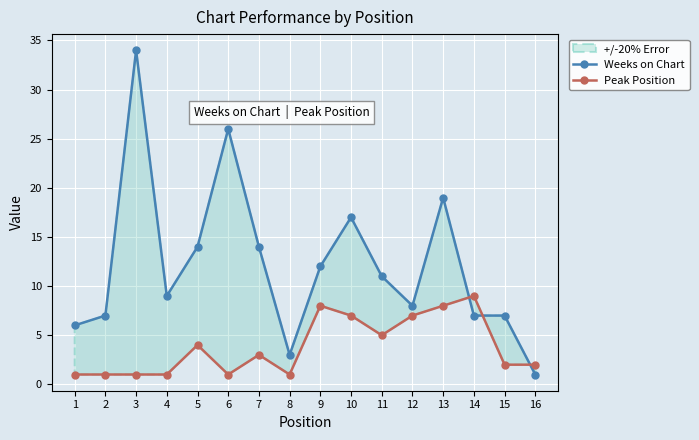

Which series has the widest spread of values?

Weeks on Chart